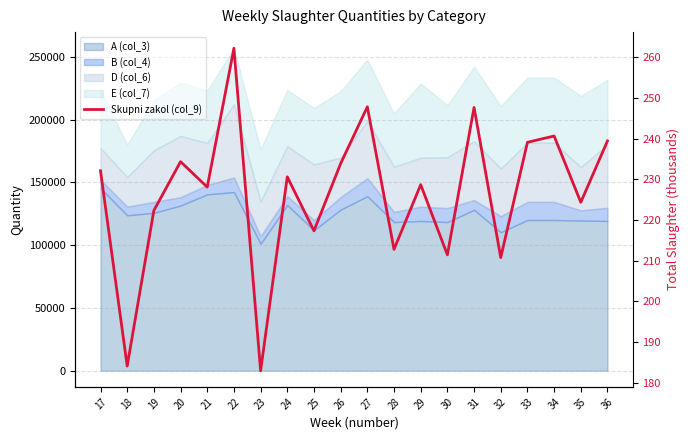

Where does the data first go above 230?

17